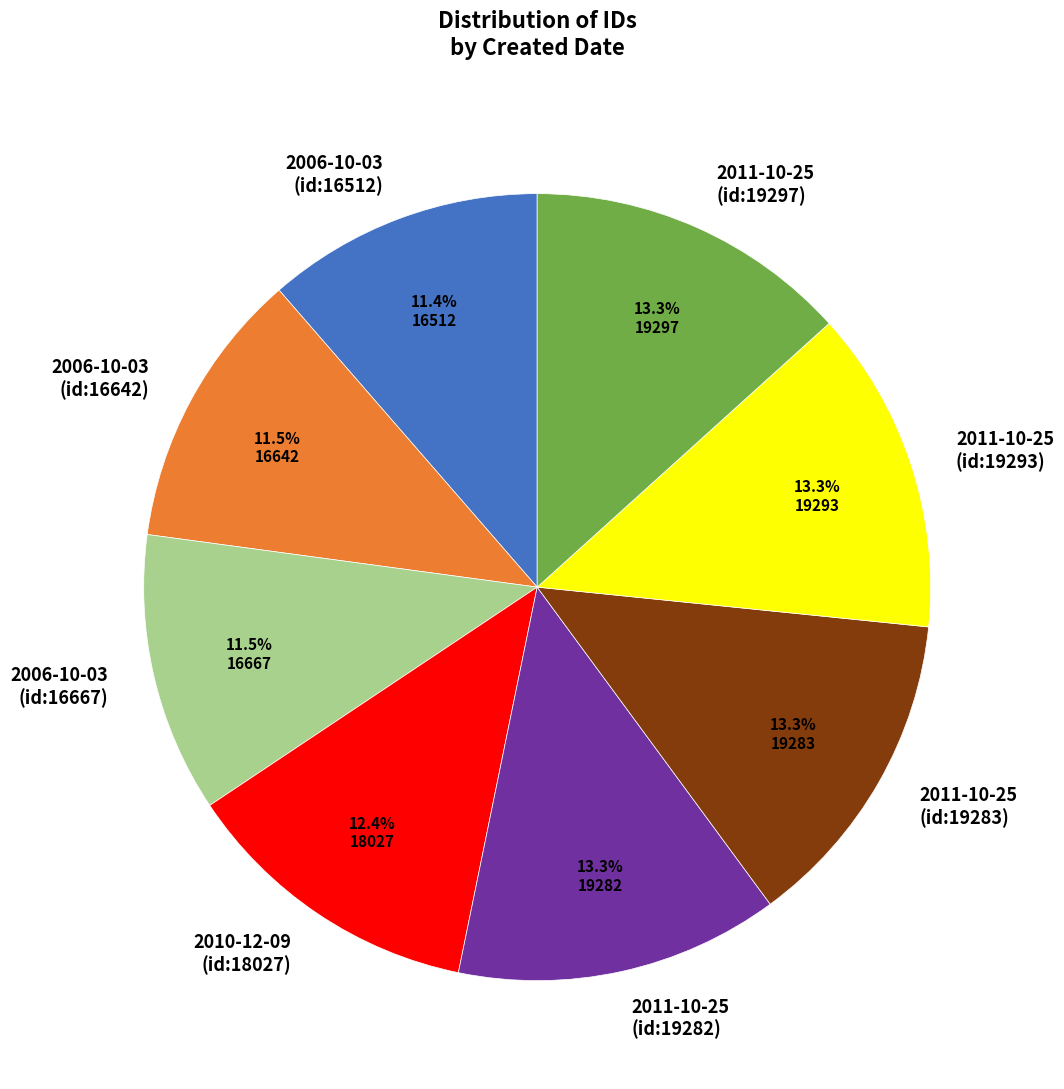

How much of the chart is everything except 2011-10-25 (id:19283)?

86.7%